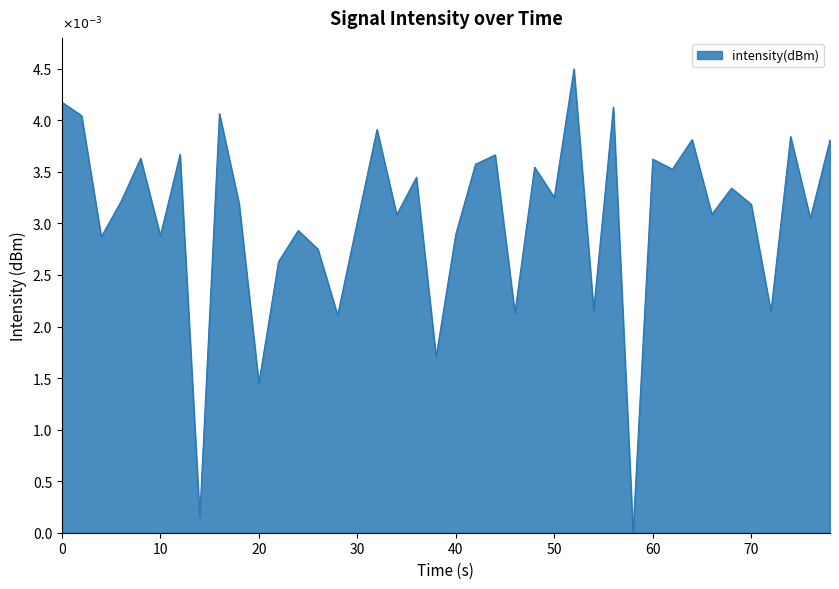

How many interior local valleys (lower than both neighbors) does the data have?

15